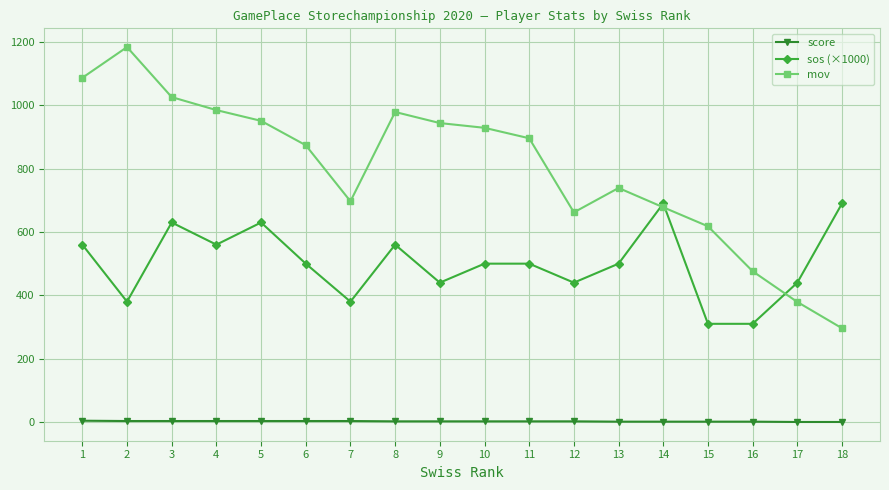

Which series has the widest spread of values?

mov